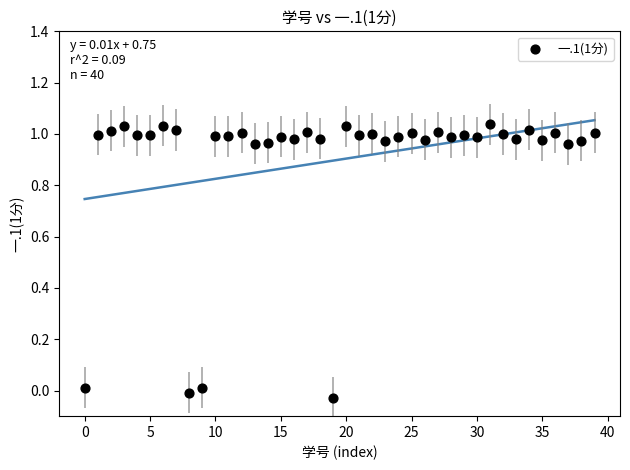

What is the range of Y values (max minus min)?

1.1